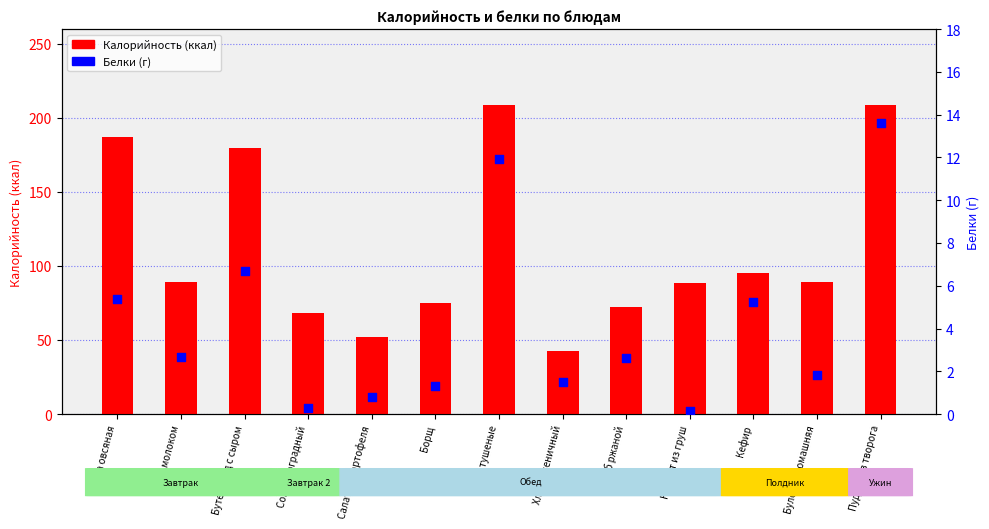

What are all the series names shown in the legend?

Калорийность (ккал), Белки (г)